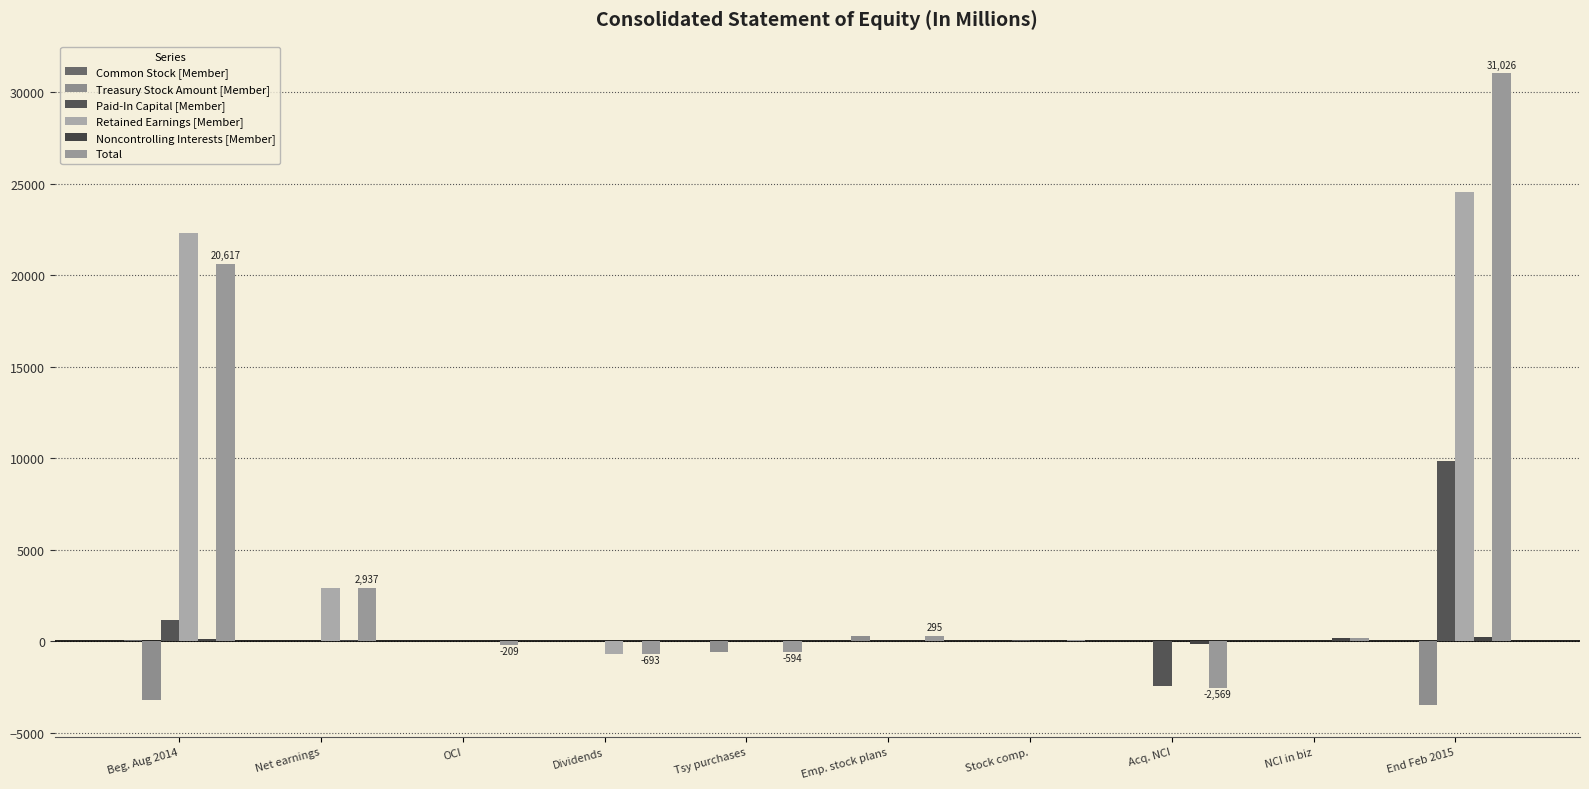

Are the bars horizontal?

No